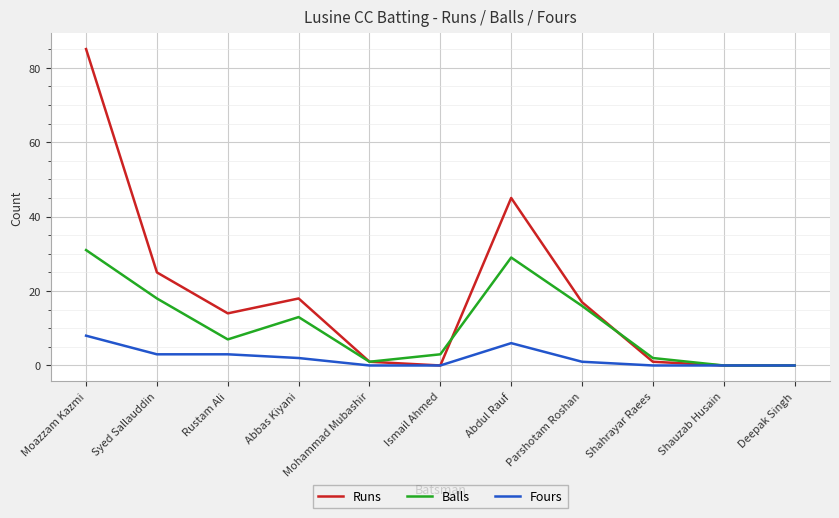

How many interior local peaks does the Balls series have?

2